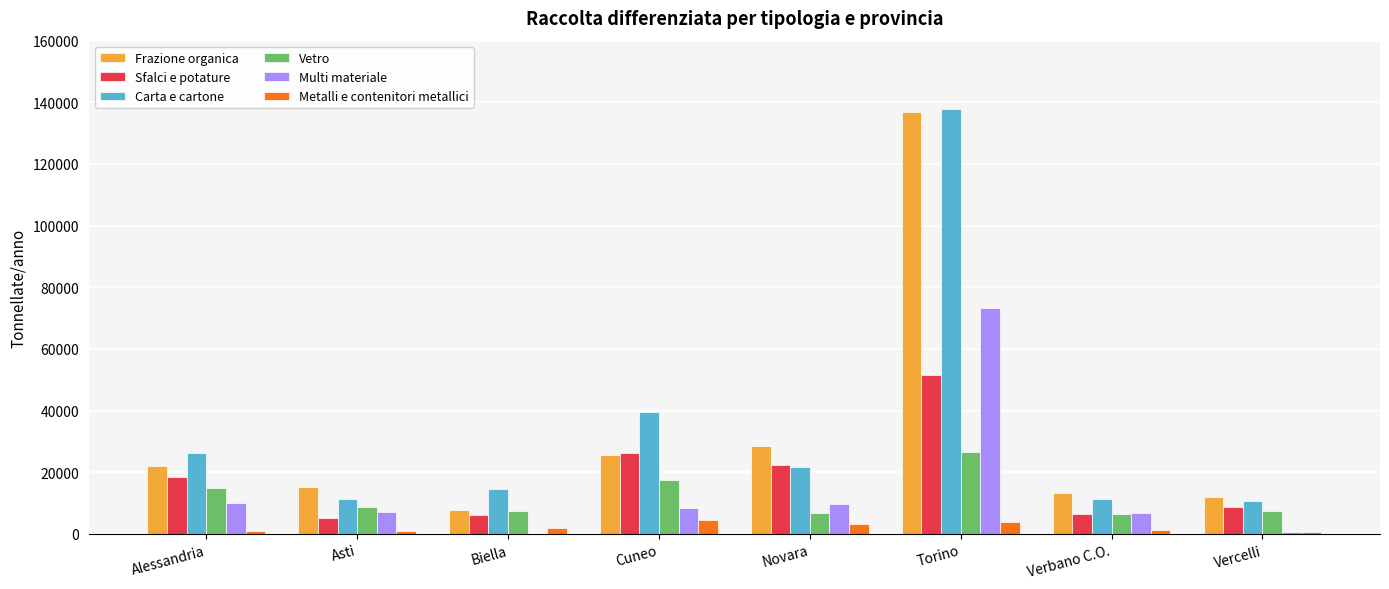

Is it true that Carta e cartone equals 35094.5 at Torino?

False